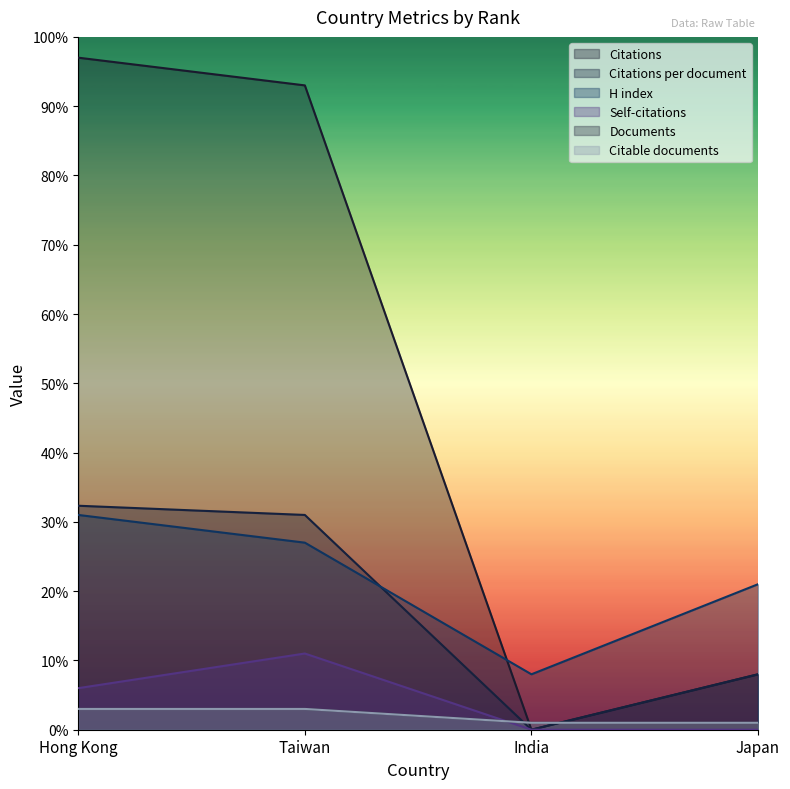

Which series has the largest total across all categories?

Citations